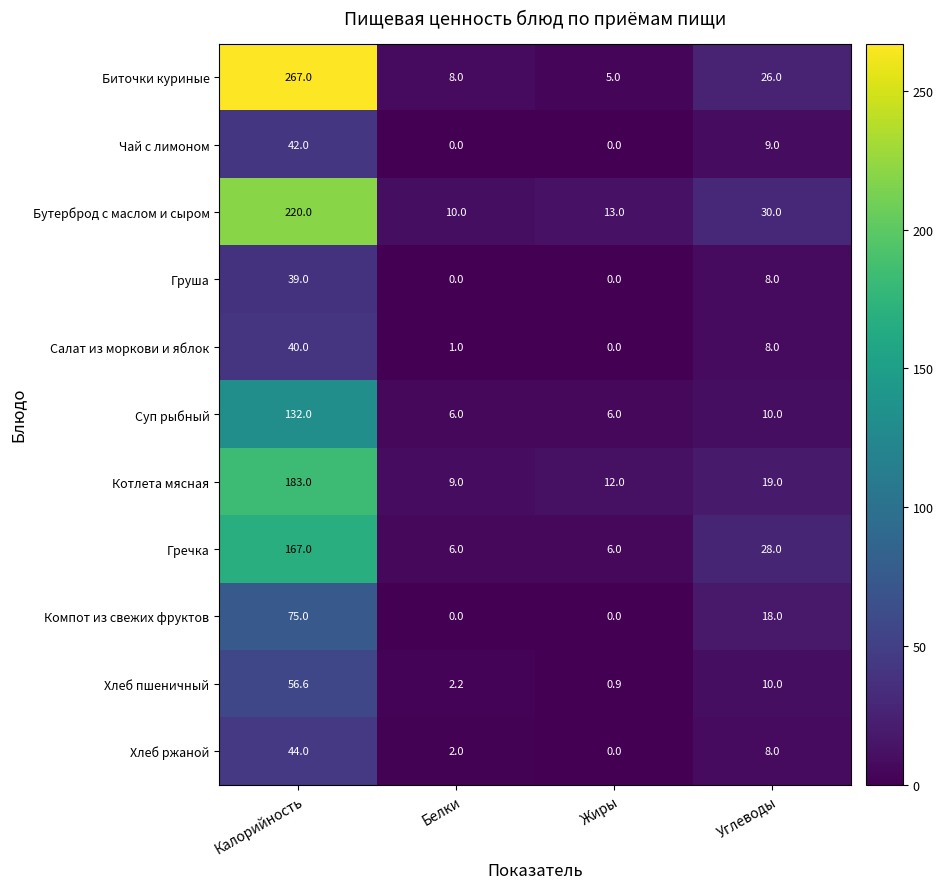

What is the difference between the maximum and second lowest values in the Суп рыбный series?

126.0